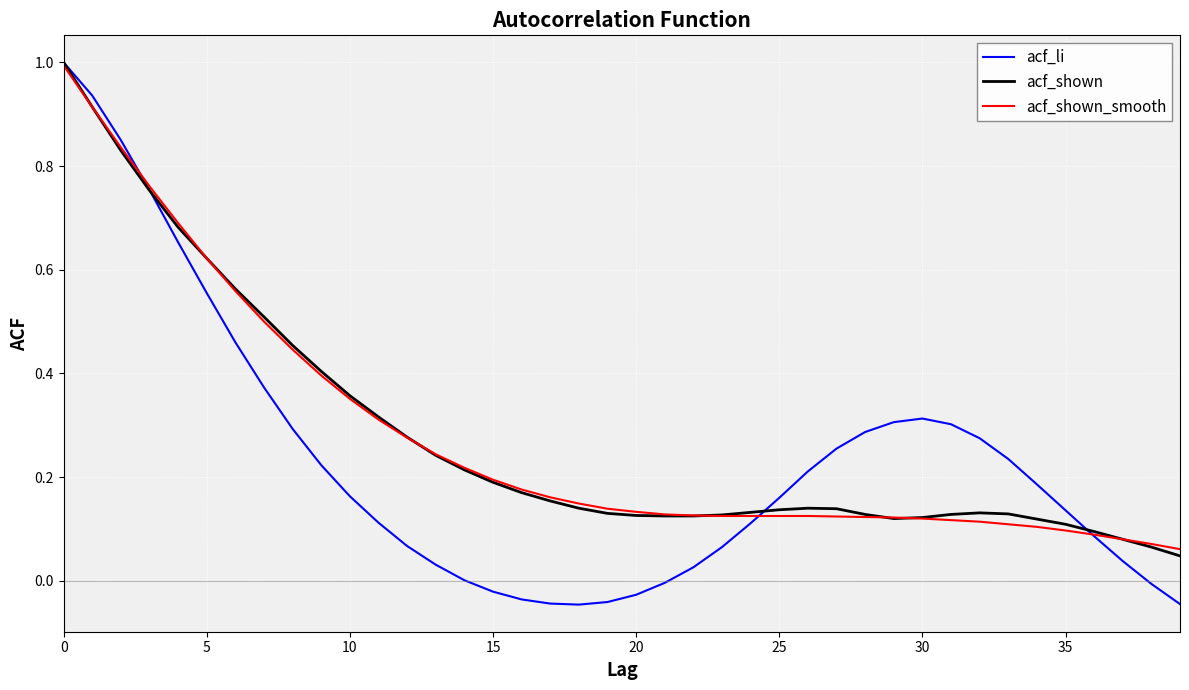

Which series has the largest range (max minus min)?

acf_li